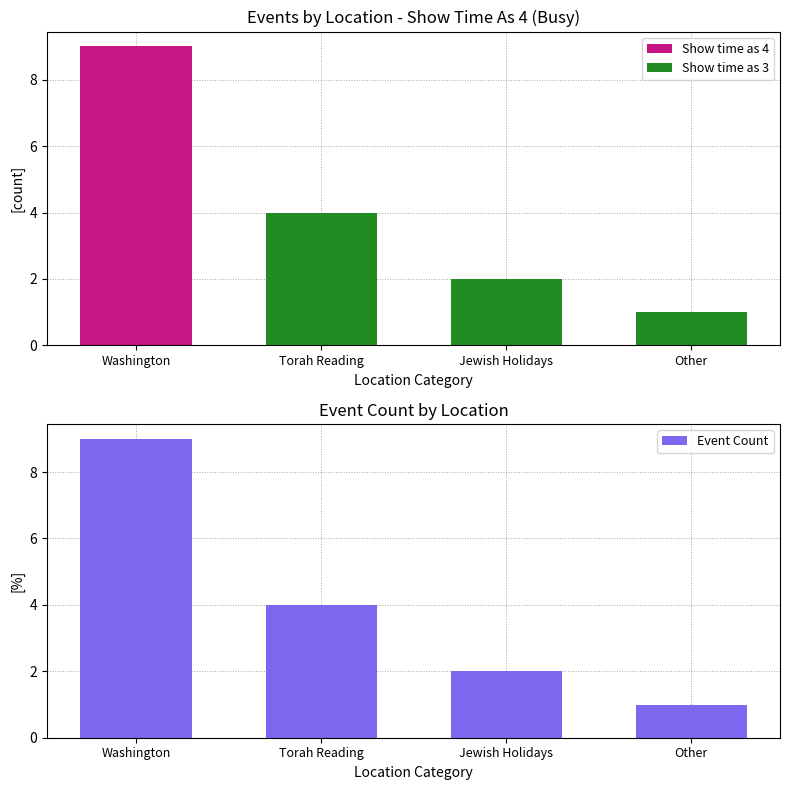

At which label does Show time as 3 reach its minimum?

Washington